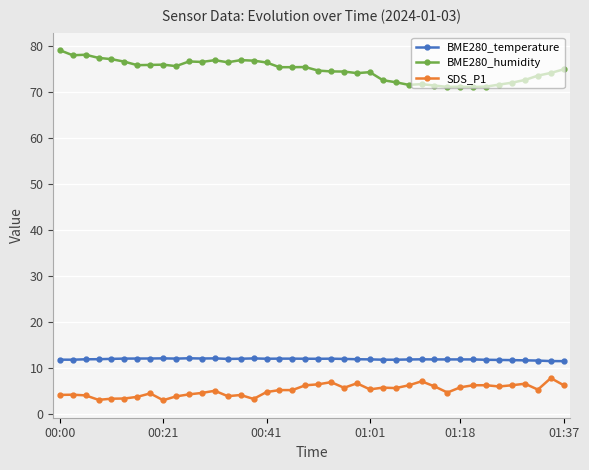

True or false: BME280_temperature and BME280_humidity cross at least once.

False